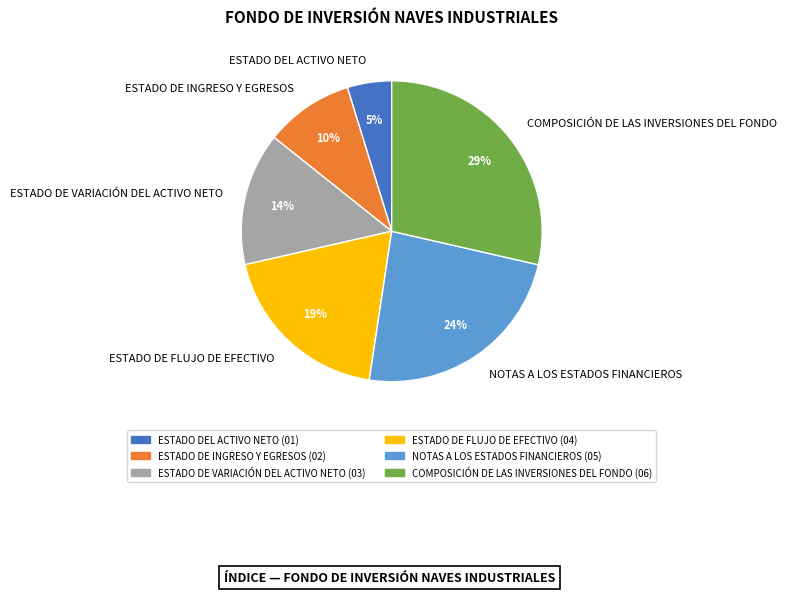

Combined, do COMPOSICIÓN DE LAS INVERSIONES DEL FONDO and ESTADO DEL ACTIVO NETO account for over 50%?

No